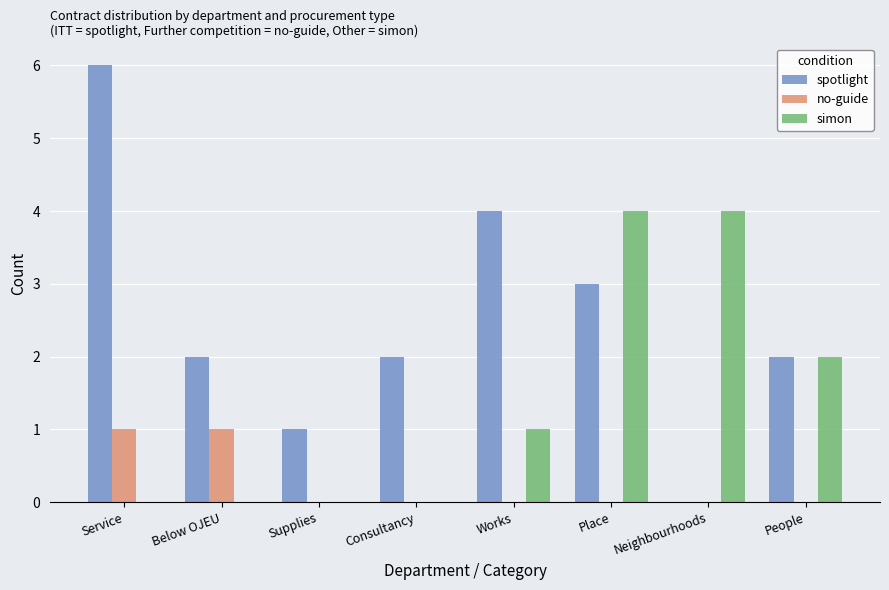

True or false: simon has a value of 4 at Place.

True